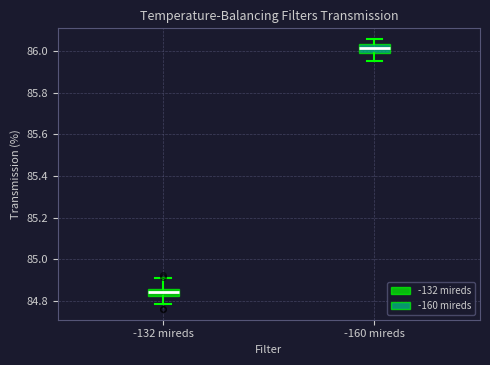

Where does the upper whisker of the box for -160 mireds end on the y-axis? The values are not printed on the chart, so give them approximately, as read against the axis.

86.06